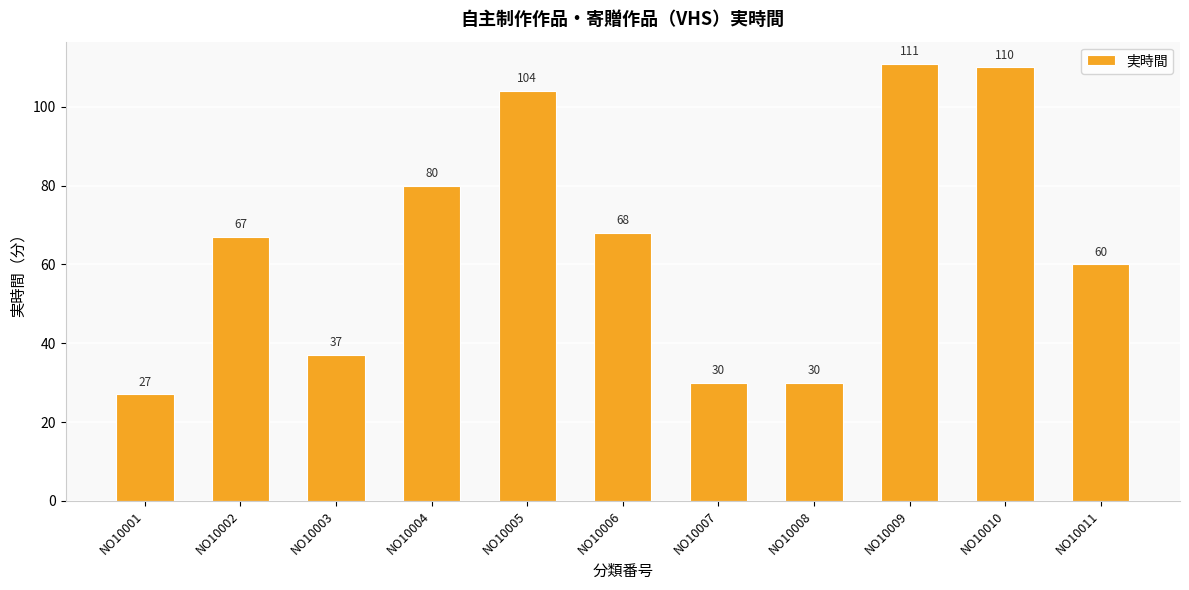

Where is the data nearest to the value 69?

NO10006